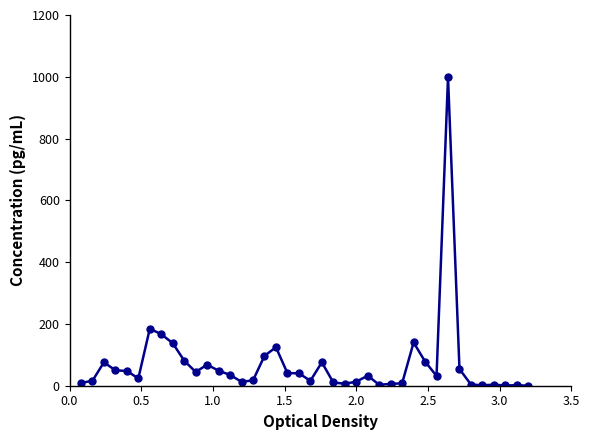

What is the maximum value shown in the chart?

999.0